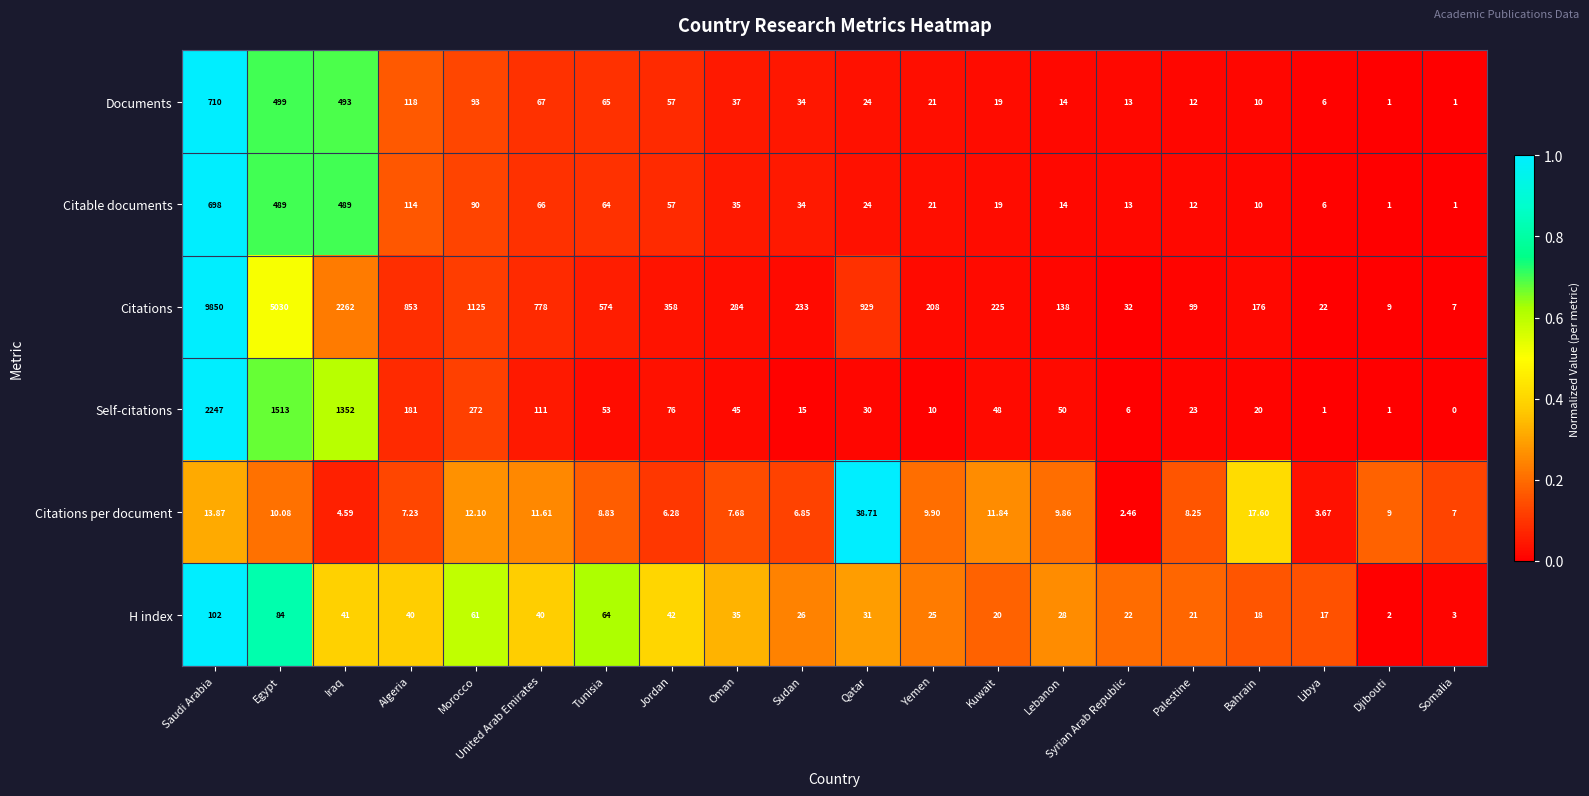

Is the value of Documents at Saudi Arabia greater than the value of Citations per document at Jordan?

Yes